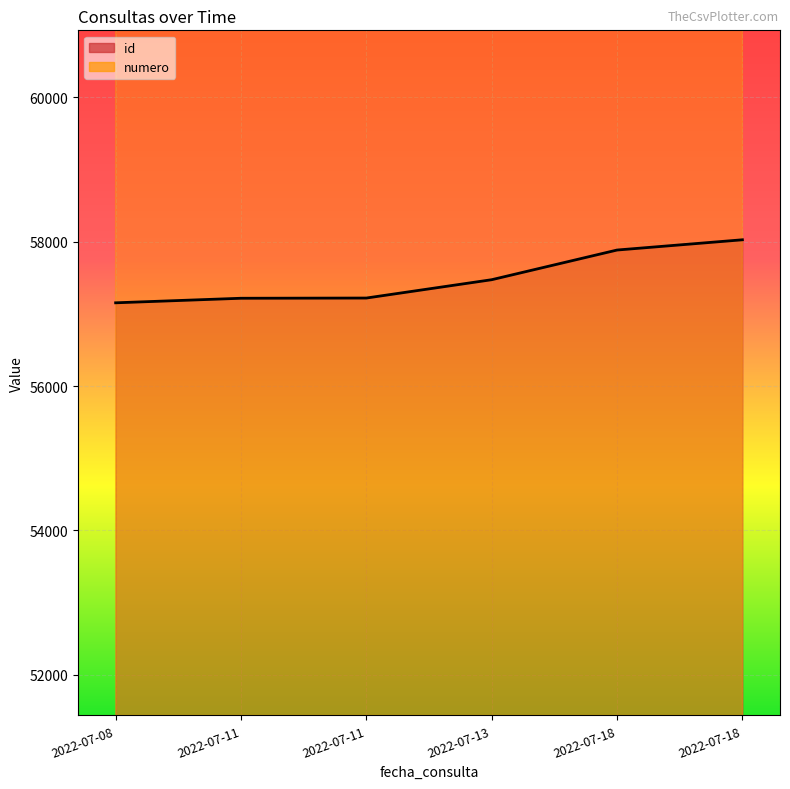

True or false: id and numero intersect in this chart.

False